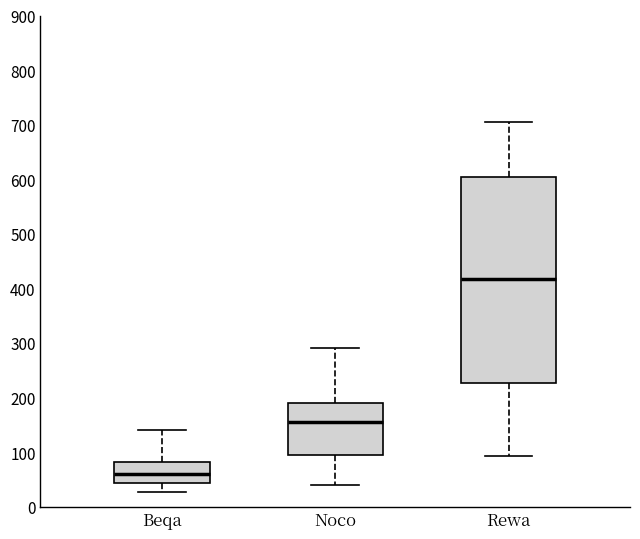

Where does the upper whisker of the box for Rewa end on the y-axis? The values are not printed on the chart, so give them approximately, as read against the axis.

710